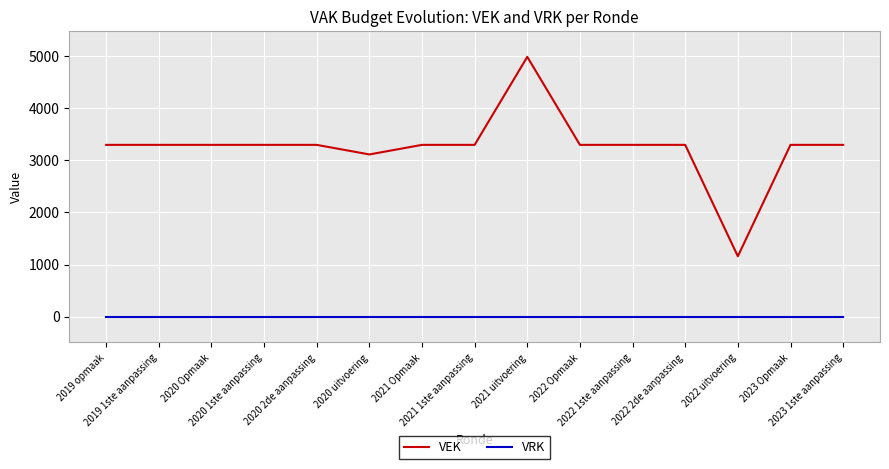

Reading left to right, extract all data points from this chart.

VEK: 2019 opmaak=3300	2019 1ste aanpassing=3300	2020 Opmaak=3300	2020 1ste aanpassing=3300	2020 2de aanpassing=3300	2020 uitvoering=3116	2021 Opmaak=3300	2021 1ste aanpassing=3300	2021 uitvoering=4992	2022 Opmaak=3300	2022 1ste aanpassing=3300	2022 2de aanpassing=3300	2022 uitvoering=1158	2023 Opmaak=3300	2023 1ste aanpassing=3300
VRK: 2019 opmaak=0	2019 1ste aanpassing=0	2020 Opmaak=0	2020 1ste aanpassing=0	2020 2de aanpassing=0	2020 uitvoering=0	2021 Opmaak=0	2021 1ste aanpassing=0	2021 uitvoering=0	2022 Opmaak=0	2022 1ste aanpassing=0	2022 2de aanpassing=0	2022 uitvoering=0	2023 Opmaak=0	2023 1ste aanpassing=0